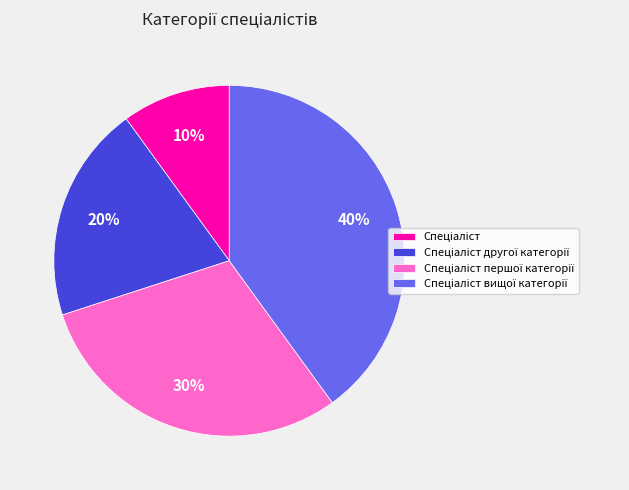

Does any single category account for the majority?

No